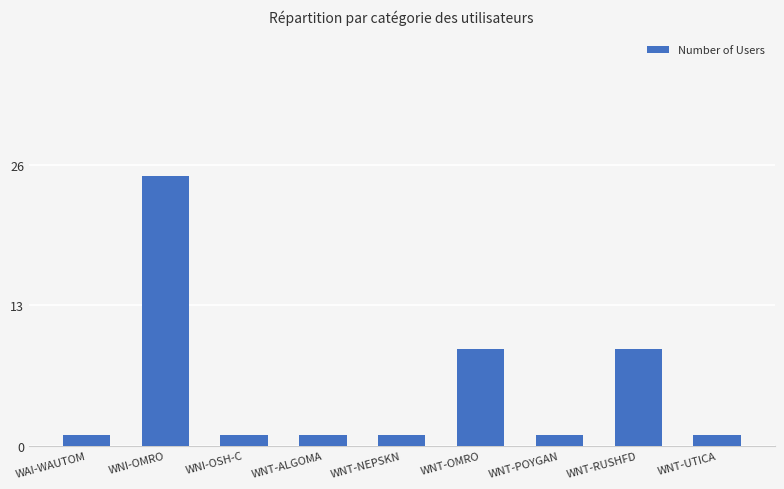

True or false: the data shows 1 at WNT-NEPSKN.

True